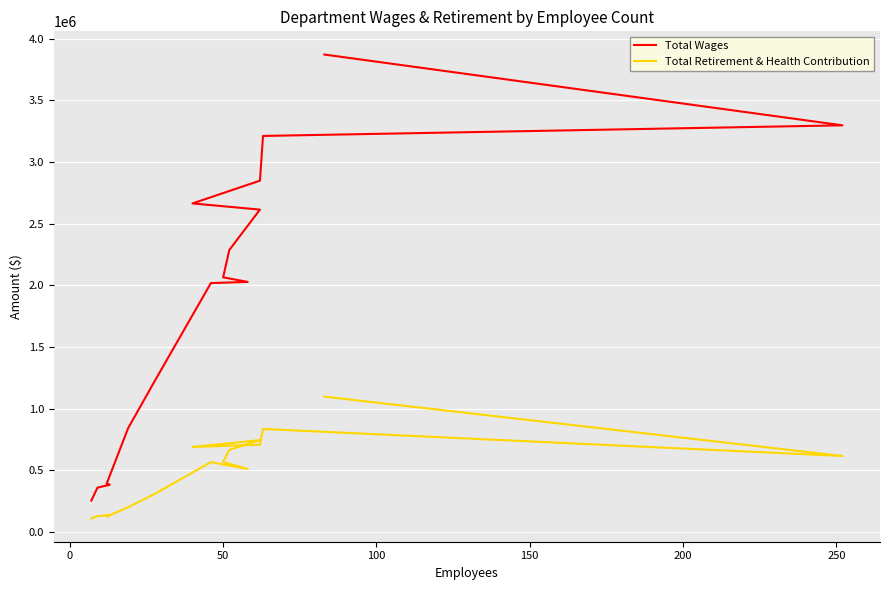

What is the average value of the Total Wages series?

1899201.7